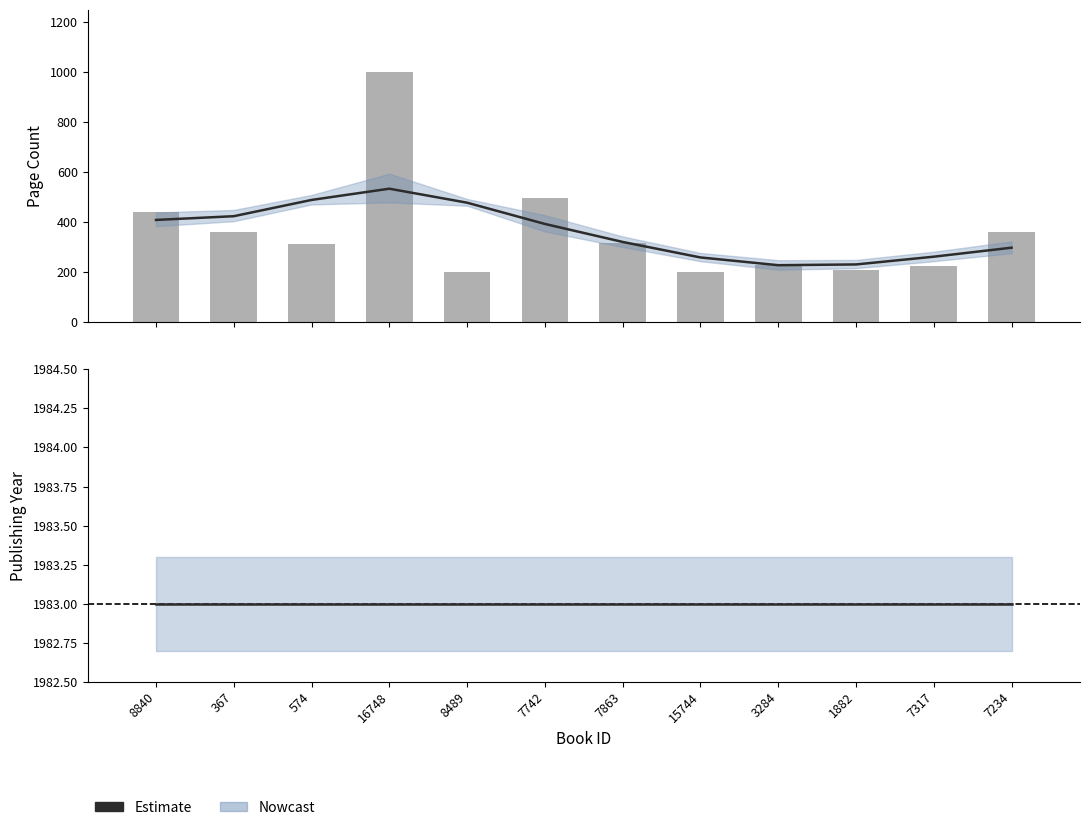

What is the smallest value displayed?

200